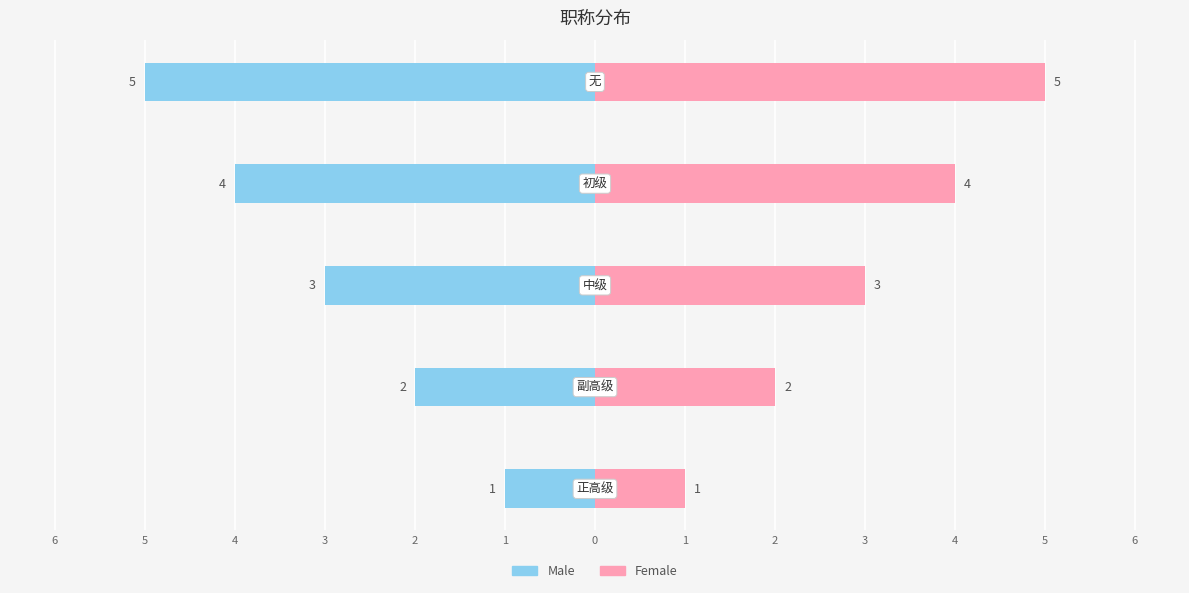

Reading left to right, extract all data points from this chart.

Male: -1	-2	-3	-4	-5
Female: 1	2	3	4	5